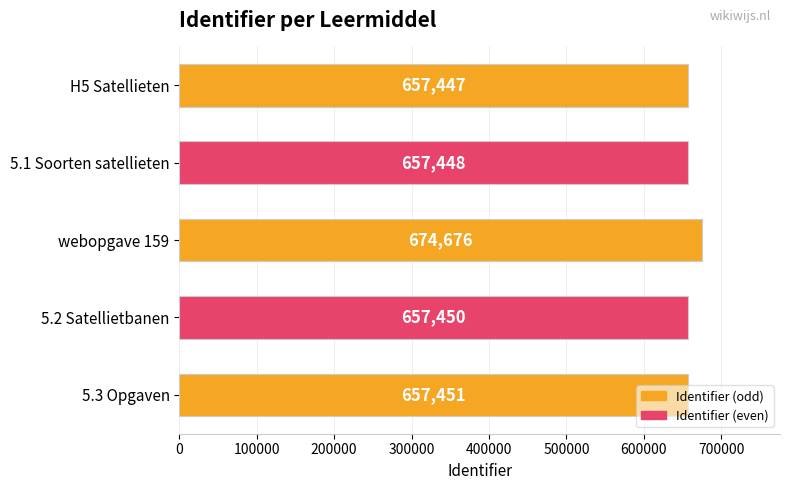

How many series are shown in this chart?

1